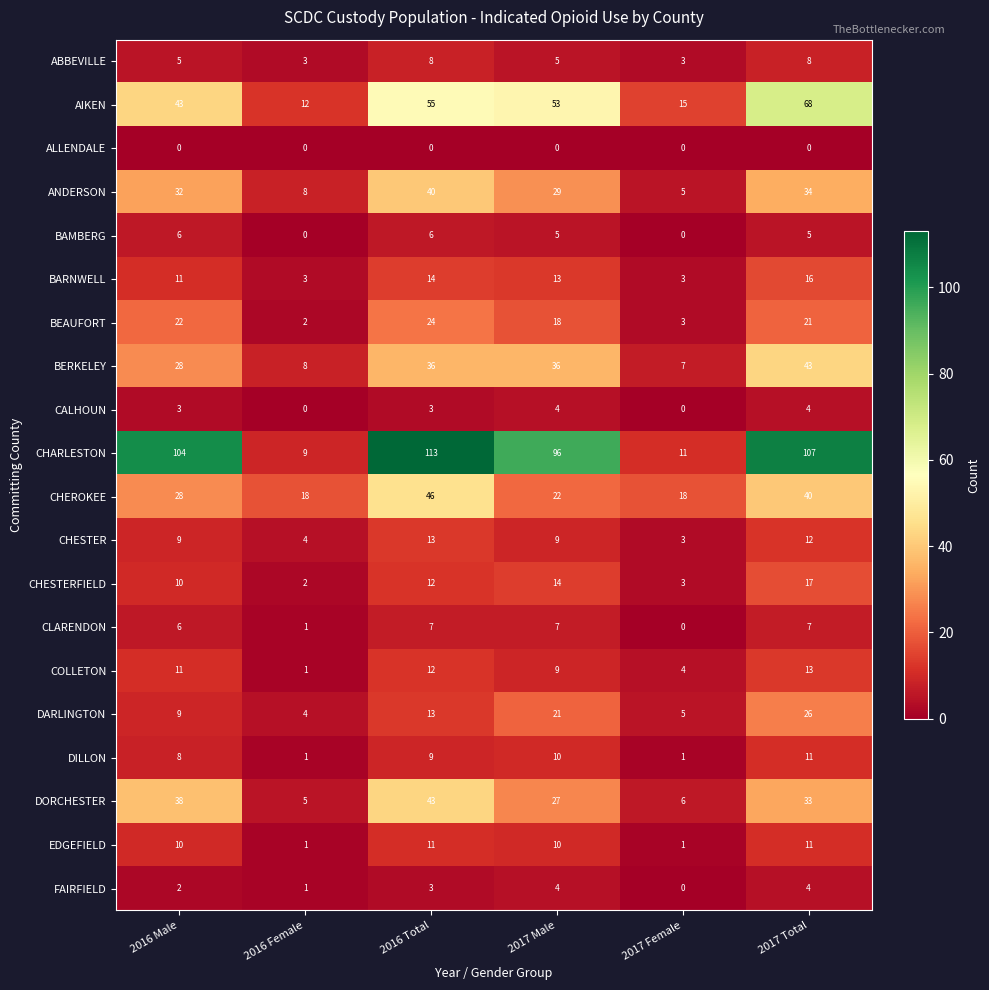

Is it true that CHESTERFIELD equals 17 at 2017 Total?

True